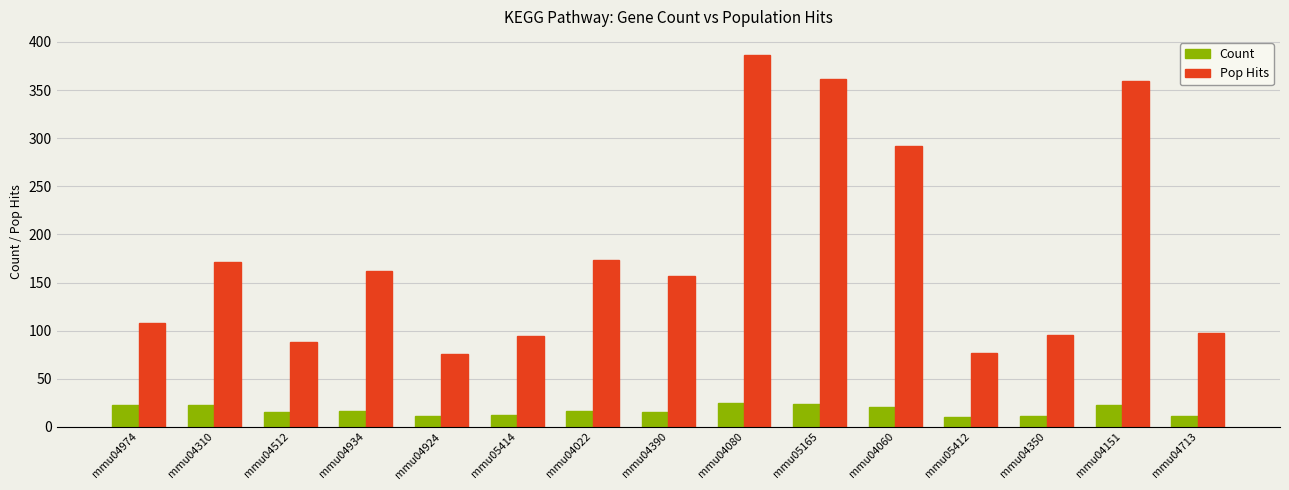

The Pop Hits series shows 530 at mmu04080. True or false?

False